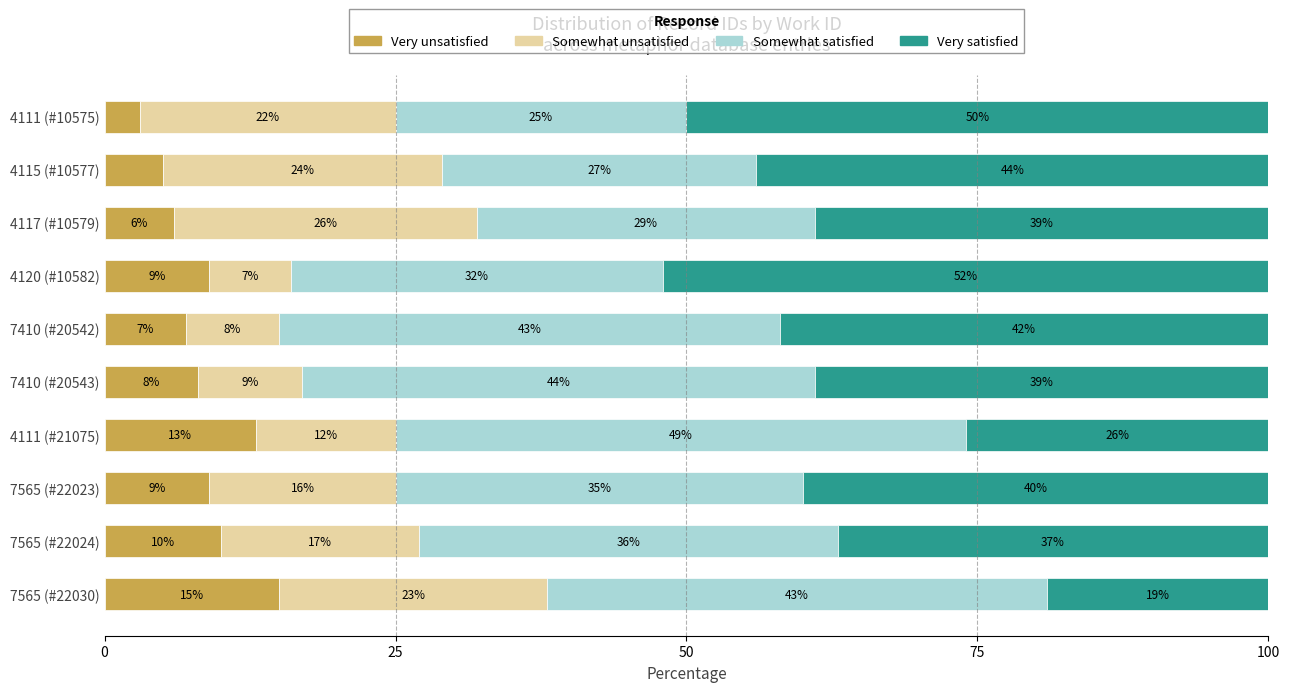

What is the difference between the maximum and minimum values in the Very unsatisfied series?

12